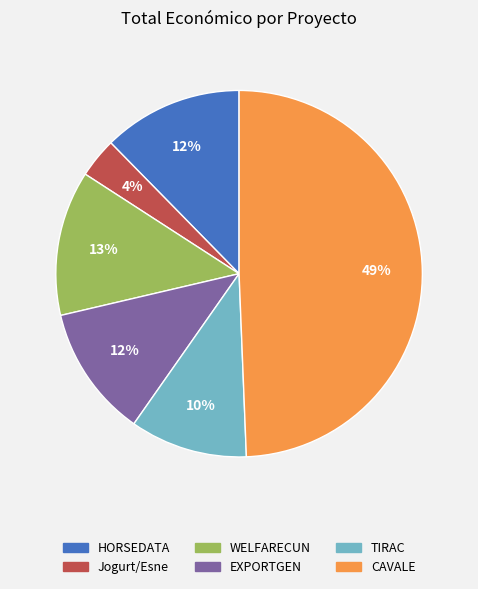

Is there any slice that represents more than half of the pie?

No